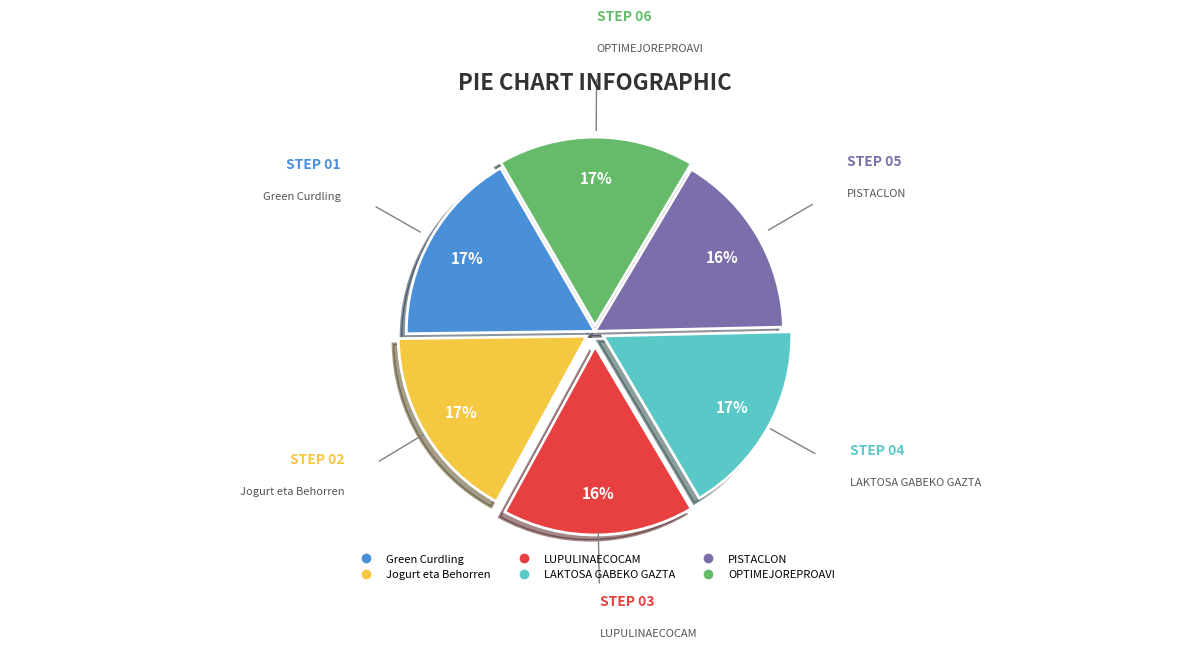

How many segments does this pie chart have?

6